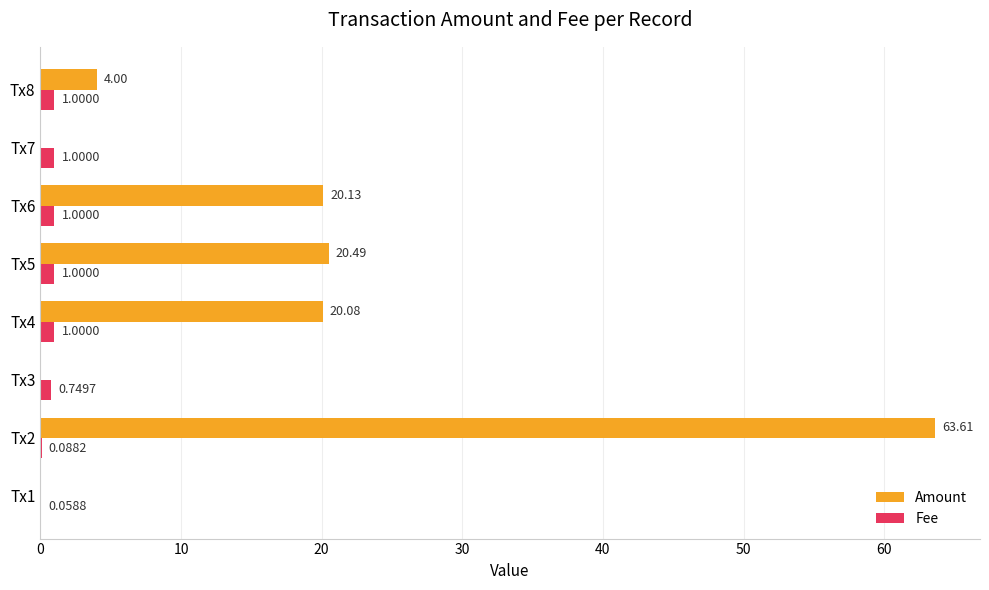

Is the value of Amount at Tx6 greater than the value of Fee at Tx7?

Yes